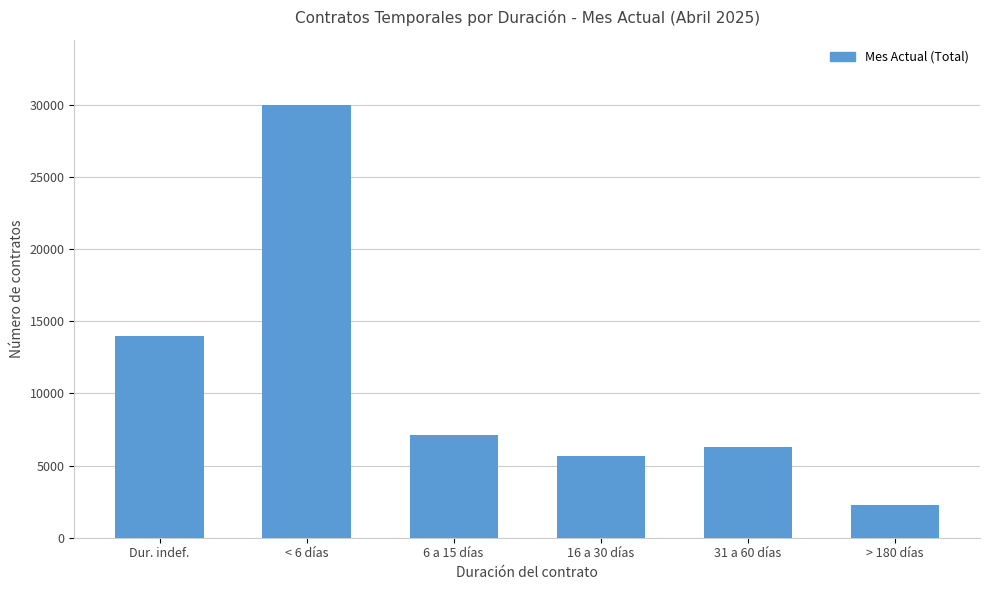

At which label does the data first exceed 7093?

Dur. indef.